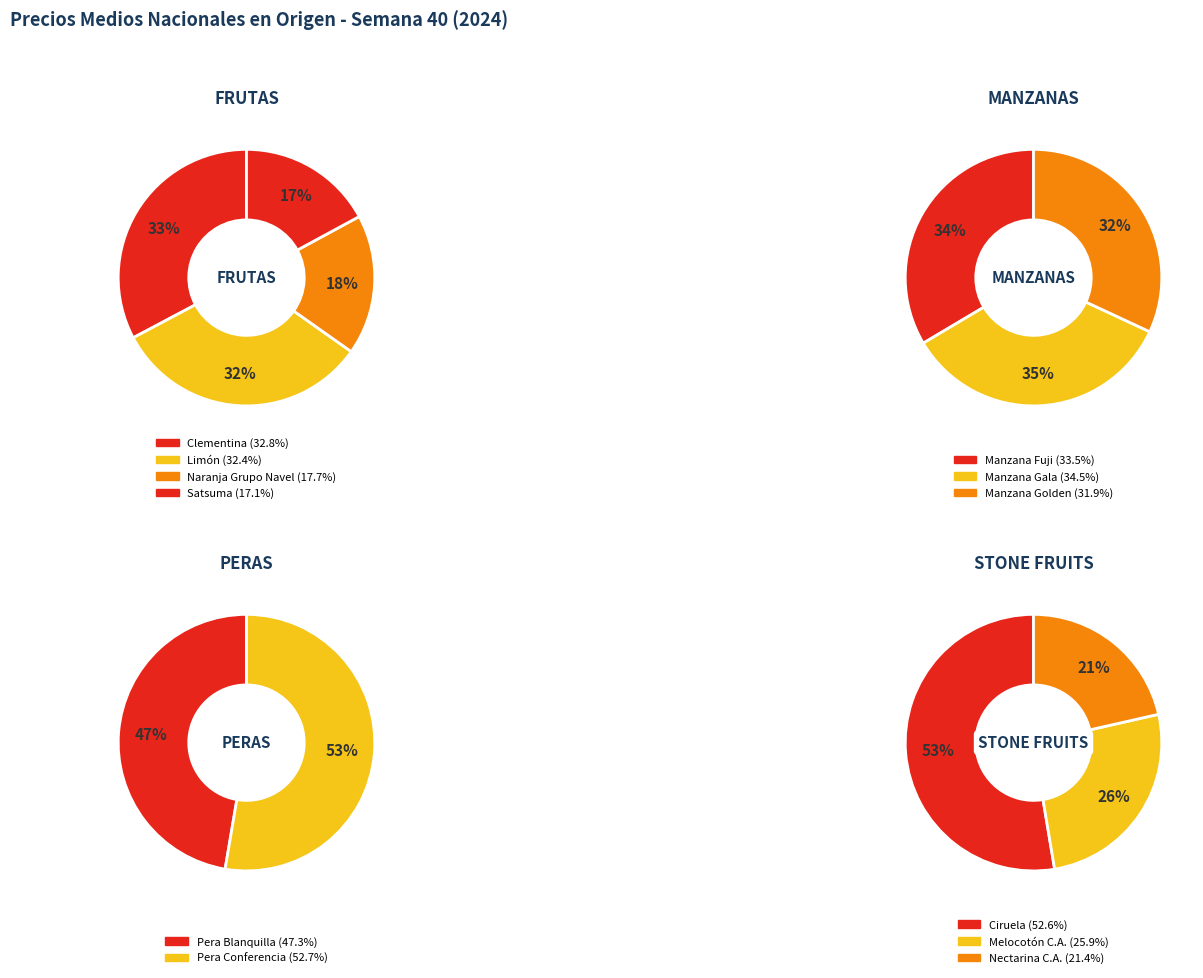

To the nearest percent, what is the difference between the 6 and 8 slice percentages?

3%